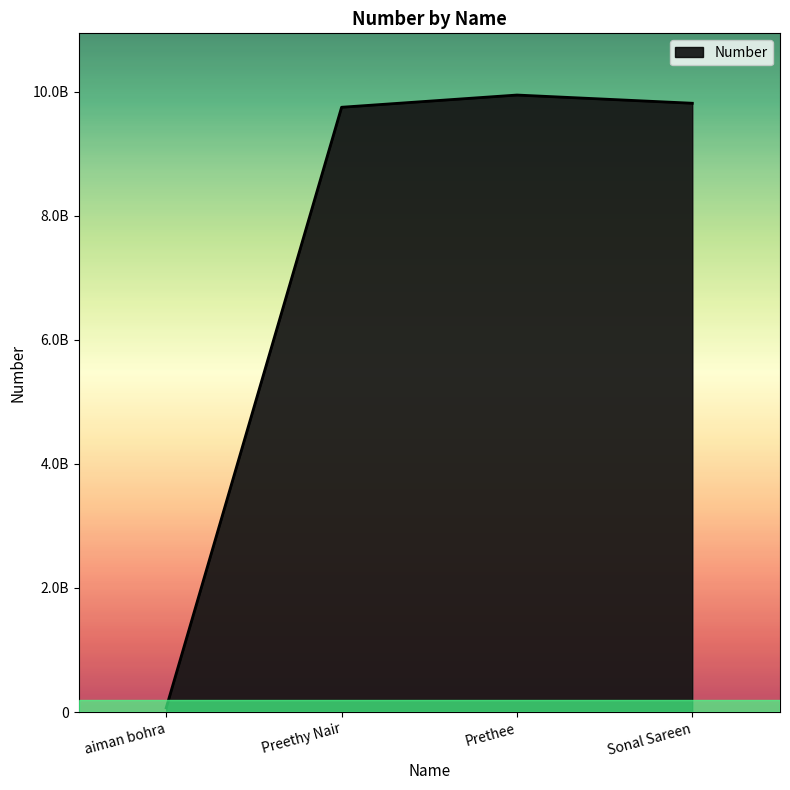

The value at aiman bohra is 67617030. True or false?

True